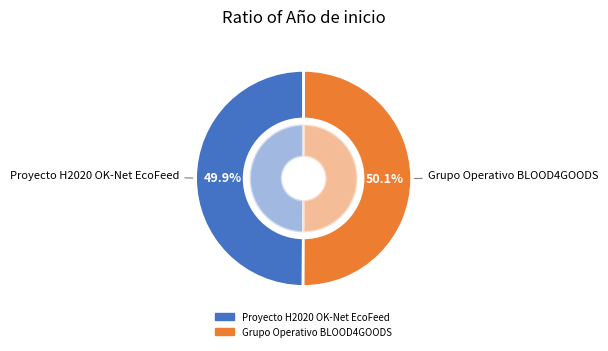

To the nearest percent, what portion does Proyecto H2020 OK-Net EcoFeed represent?

50%